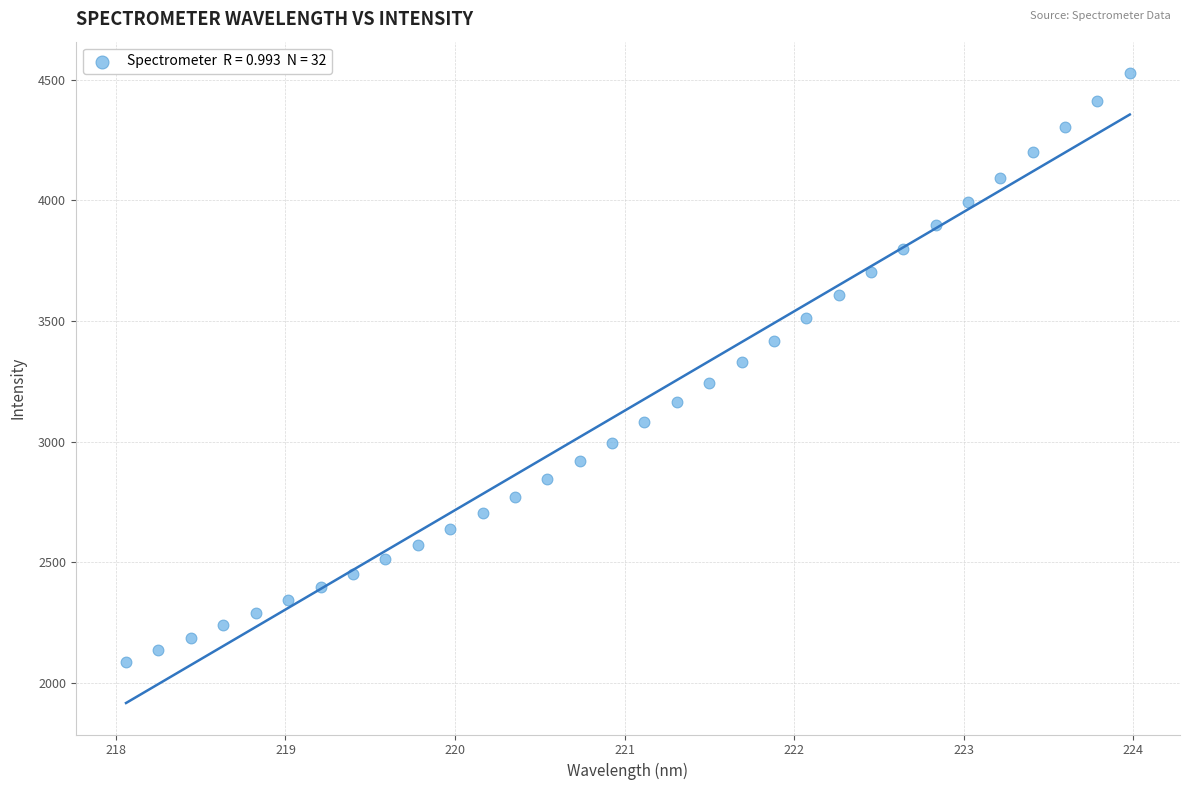

What is the range of Y values (max minus min)?

2438.1